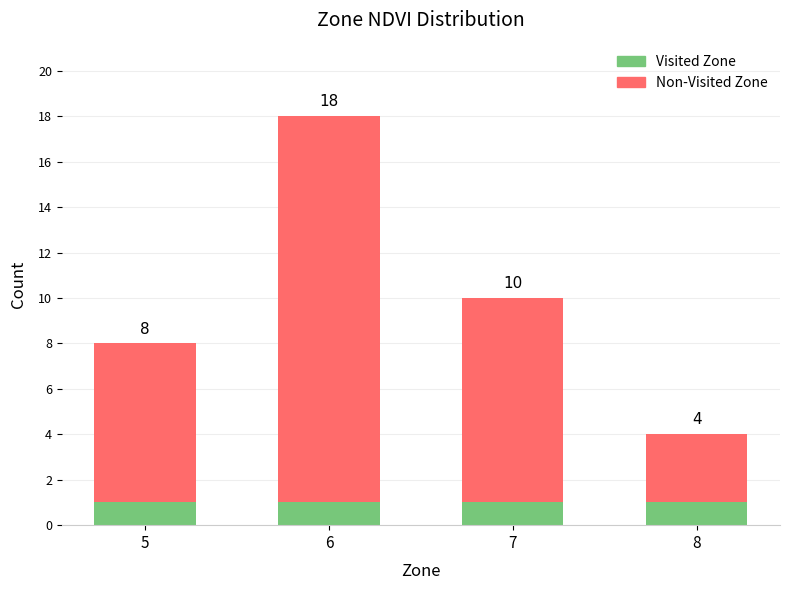

List the labels in order of Visited Zone value, largest first.

5, 6, 7, 8